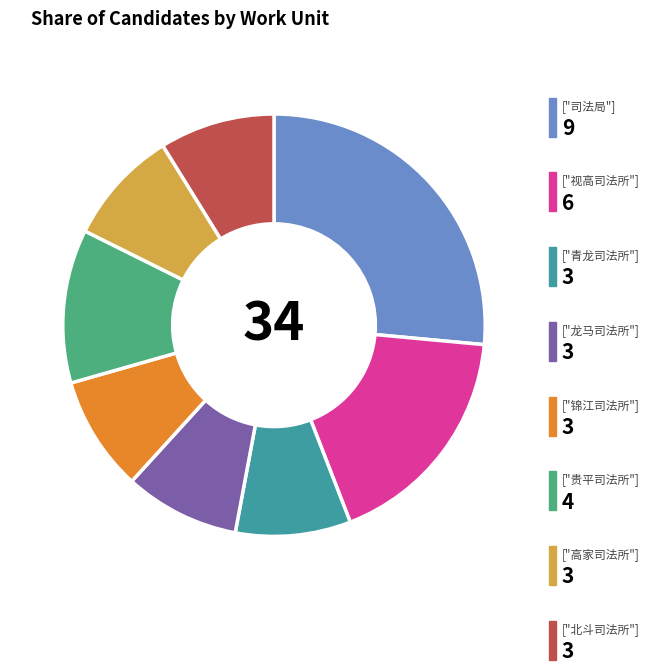

Count the number of slices in the pie.

8